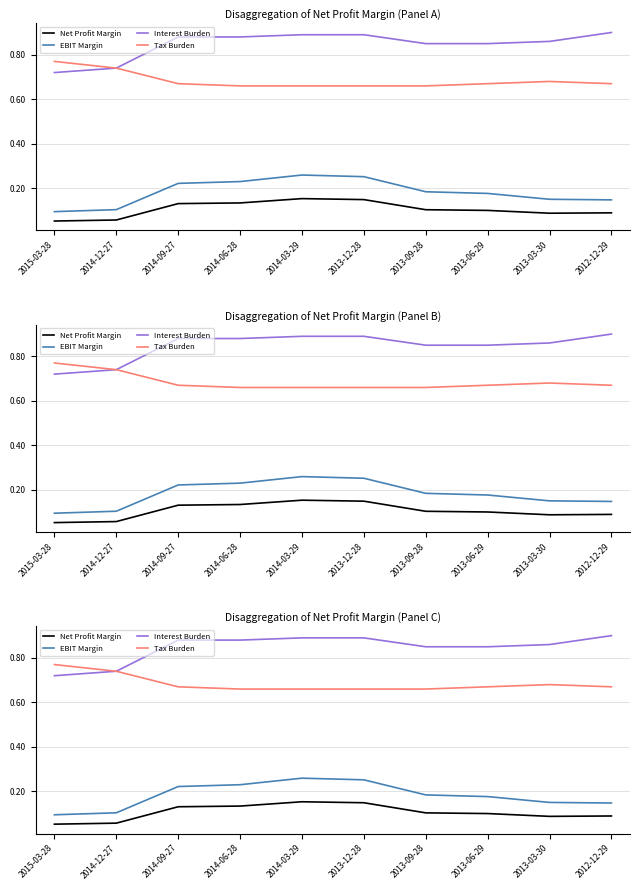

Is it true that Interest Burden equals 0.7 at 2015-03-28?

True